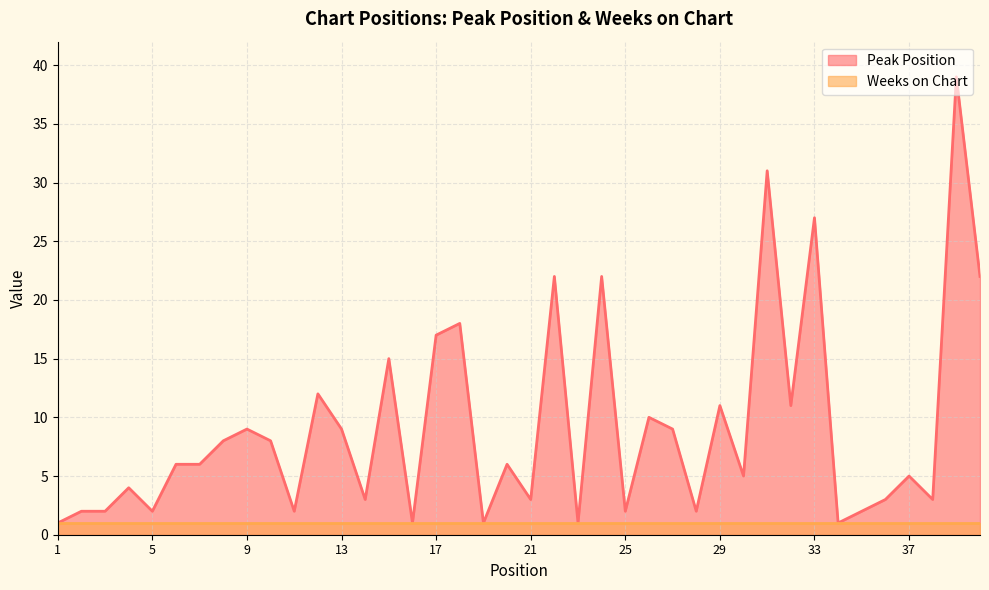

Is it true that the value at 40 is 14?

False